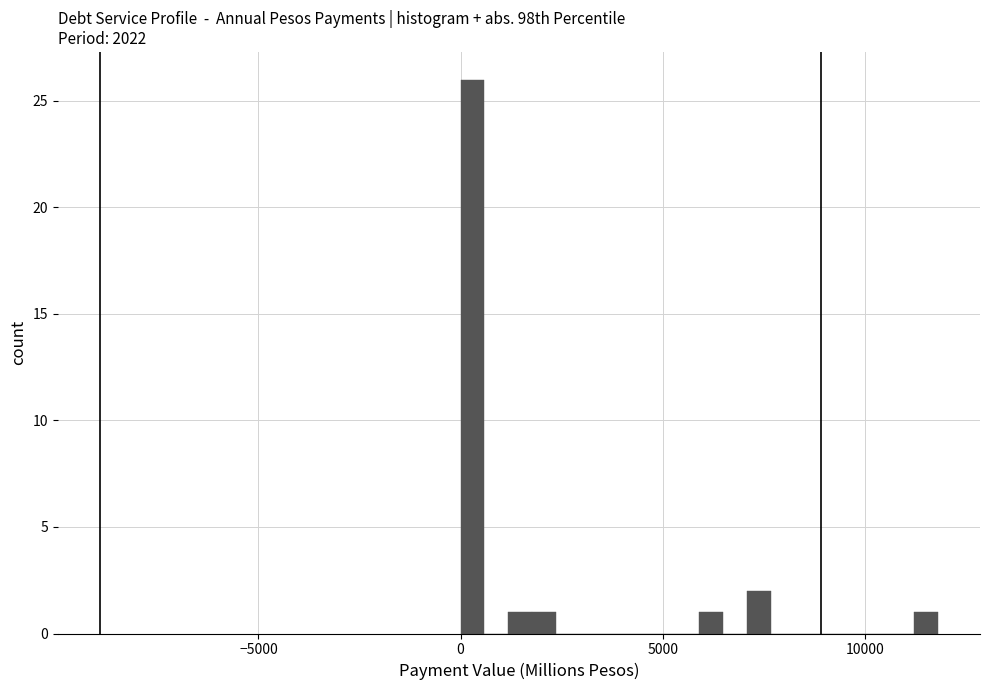

Read against the x-axis, roughly where is the centre of the tallest bar?

500